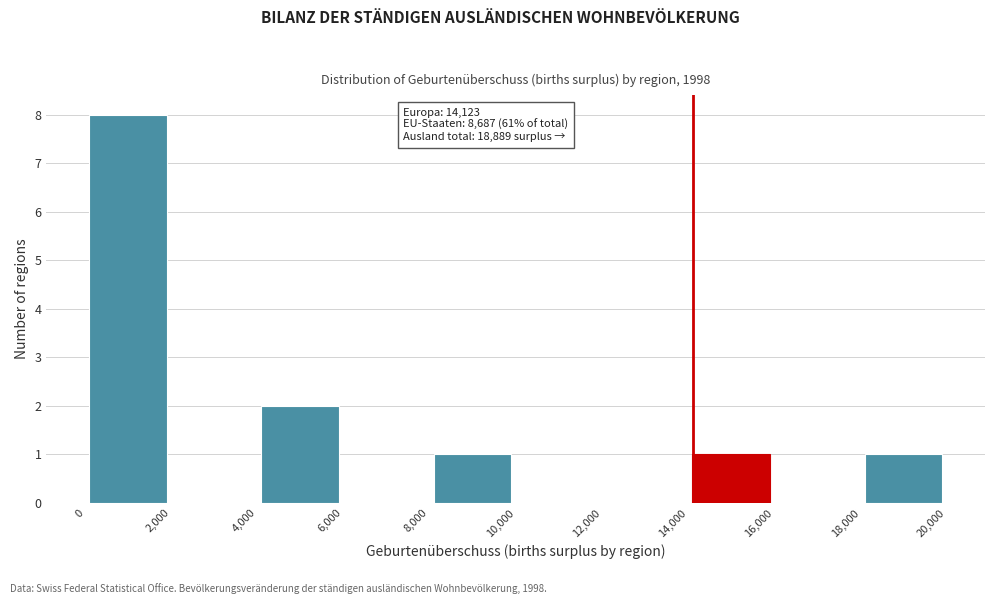

Over which range of the x-axis is the bar tallest?

0 to 2,000